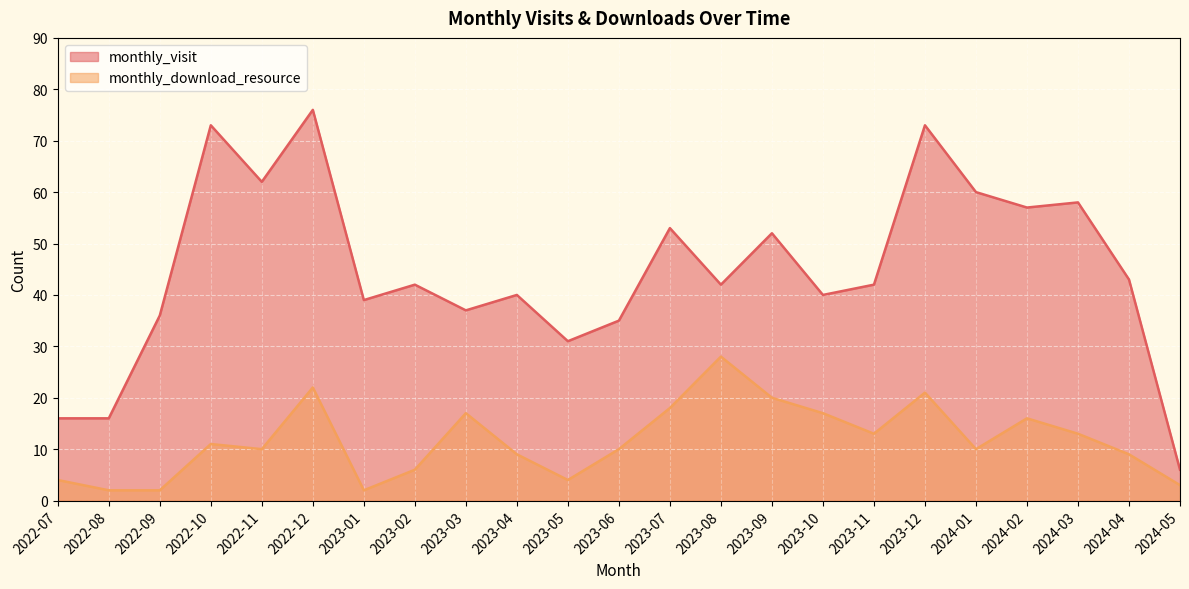

How many lines are shown in the chart?

2